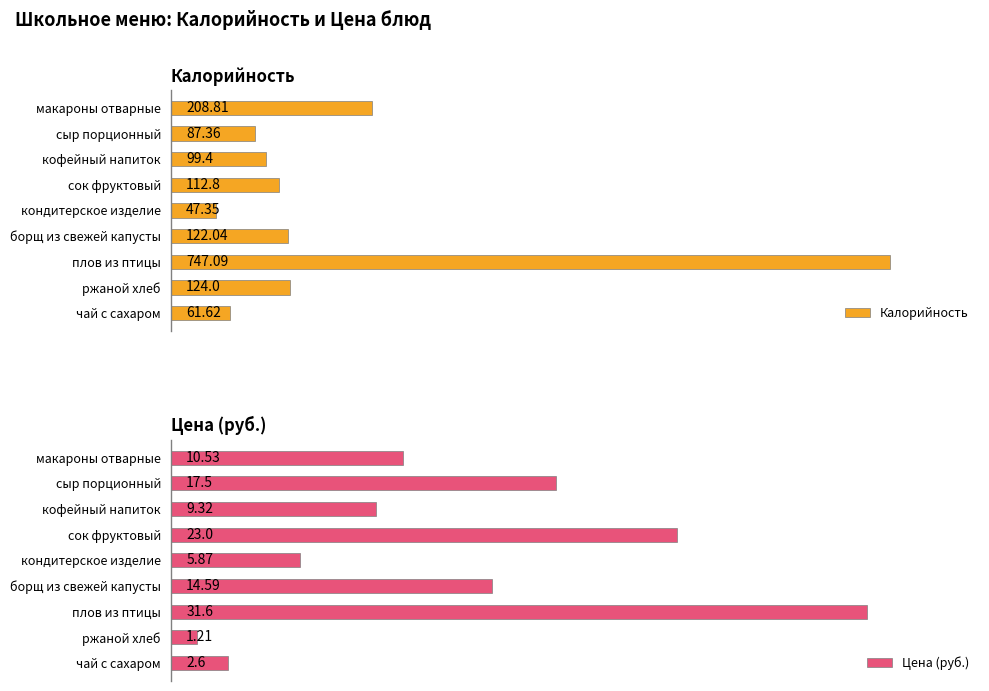

What is the value of the Цена (руб.) bar at the 6th from the left?

14.6